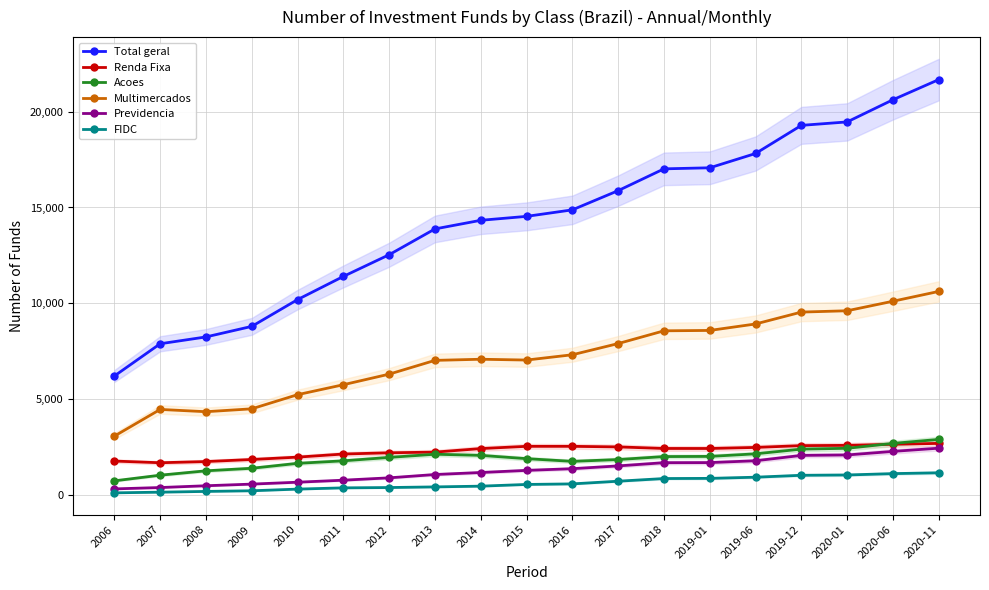

True or false: Multimercados has a value of 10622 at 2020-11.

True